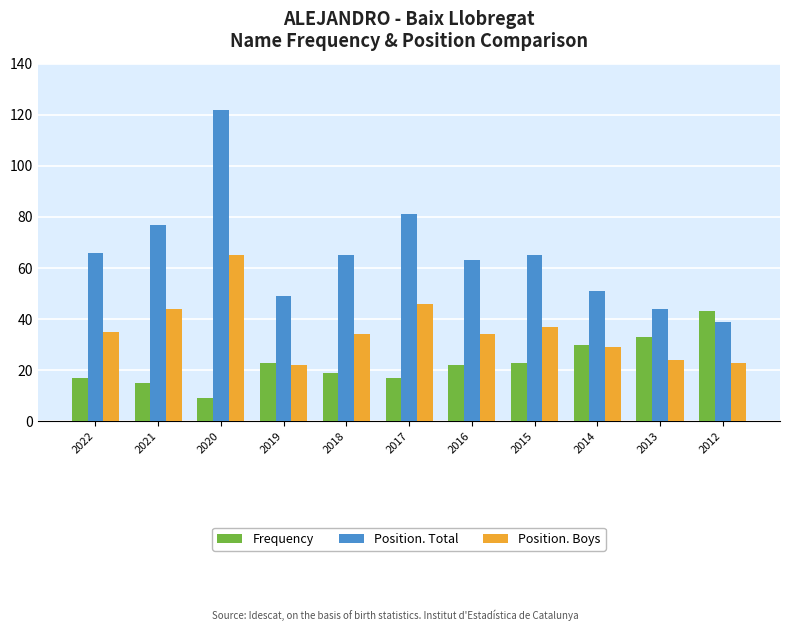

What is the approximate value of Frequency at 2019?

23